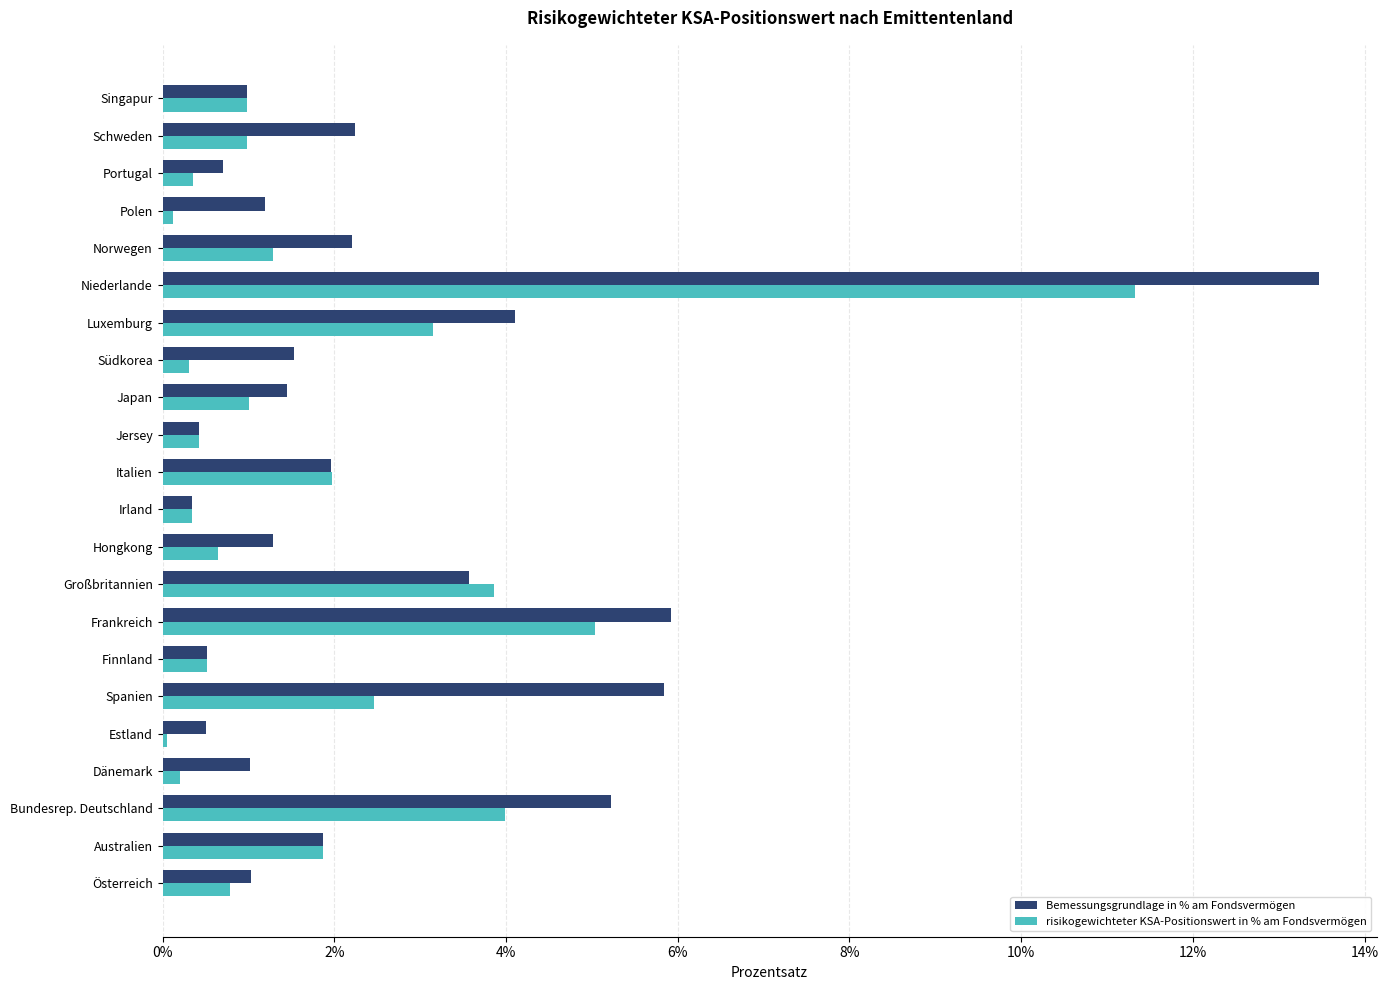

What is the difference between the maximum and minimum values in the risikogewichteter KSA-Positionswert in % am Fondsvermögen series?

11.3